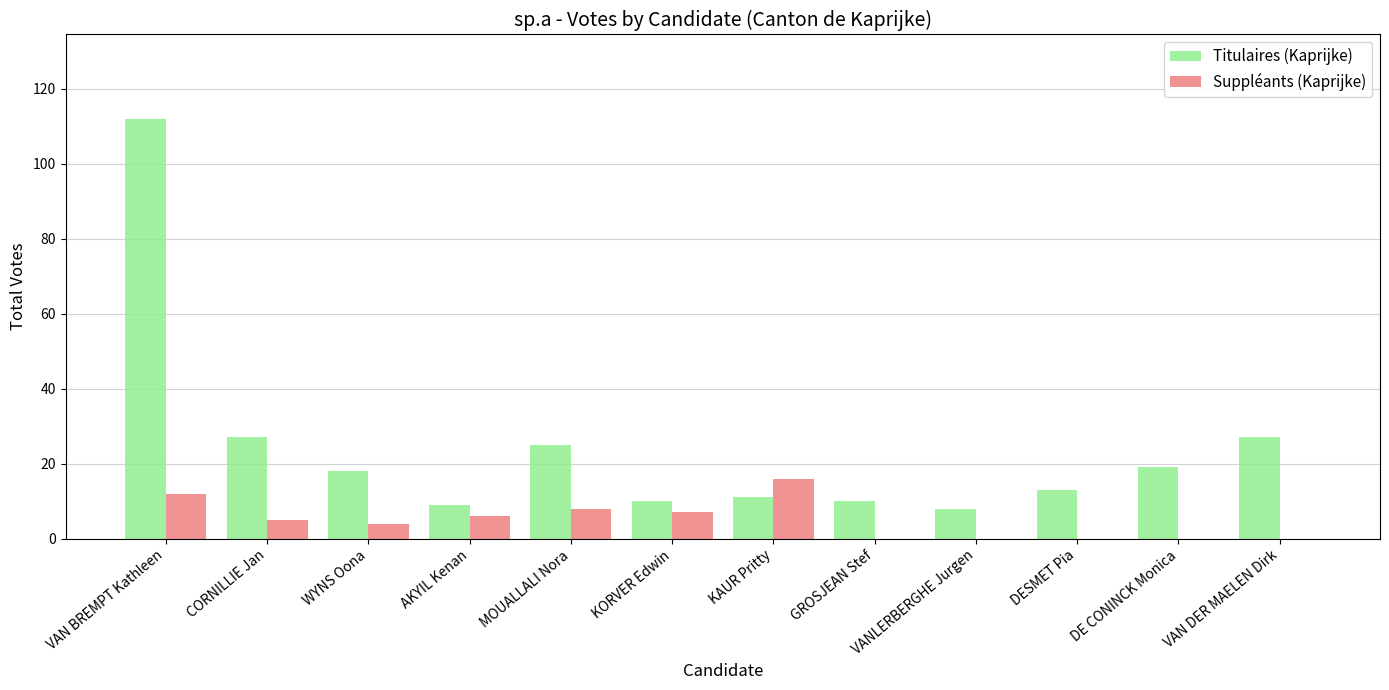

The Titulaires (Kaprijke) series shows 10 at KORVER Edwin. True or false?

True